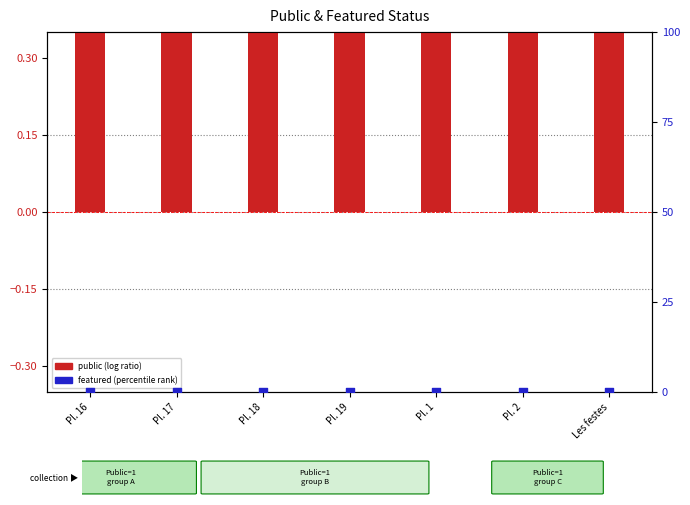

Which series has the largest total across all categories?

public (log ratio)